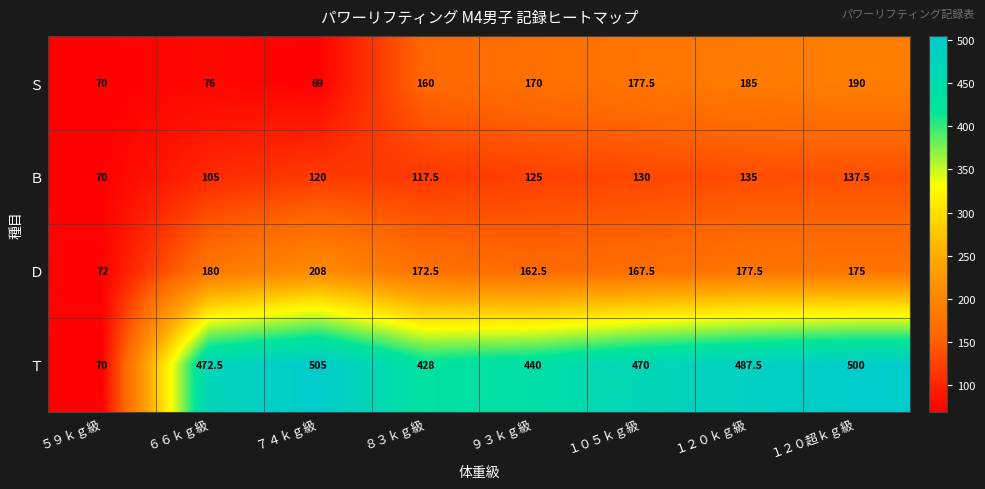

What is the difference between the second highest and second lowest values in the Ｔ series?

72.0